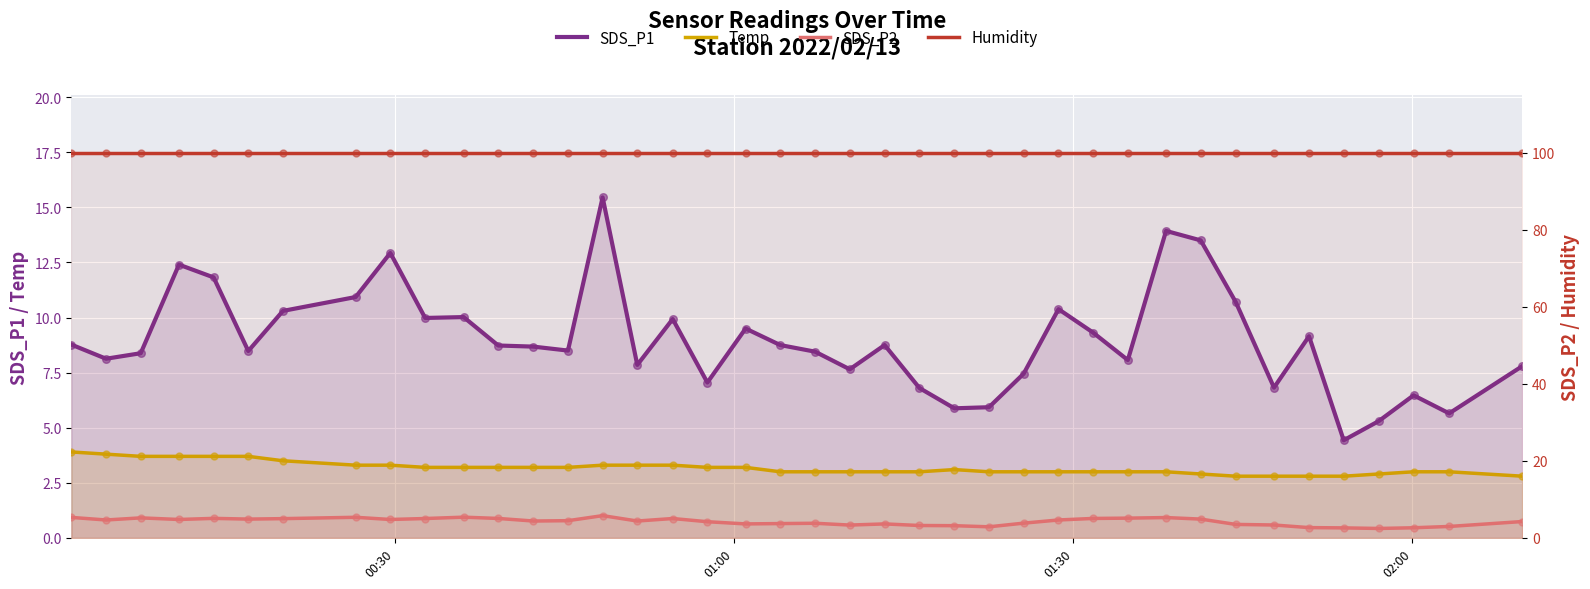

Which series reaches the minimum Y coordinate?

SDS_P2